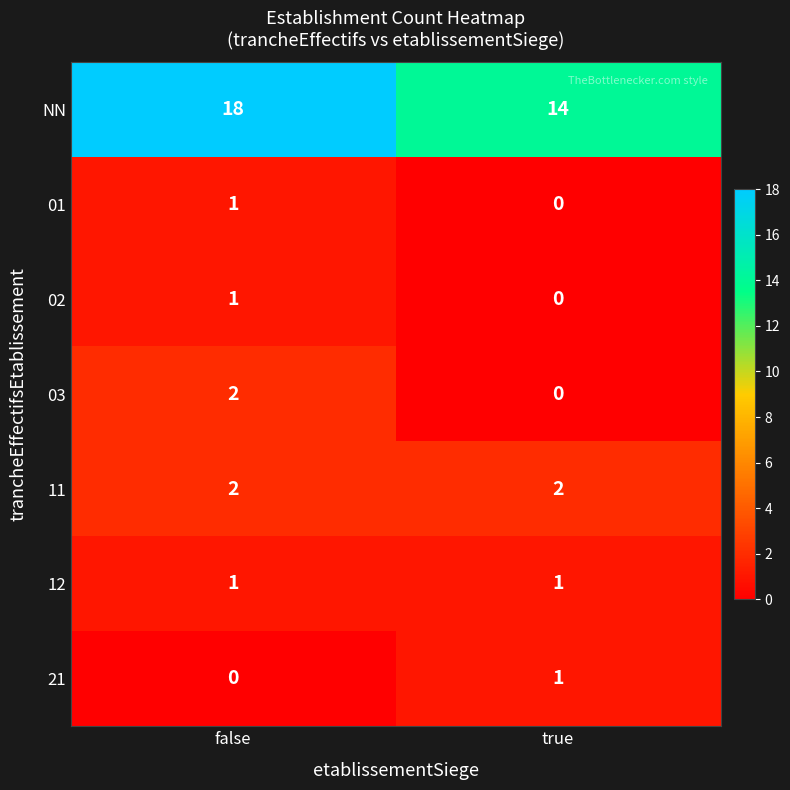

What is the maximum value shown in the chart?

18